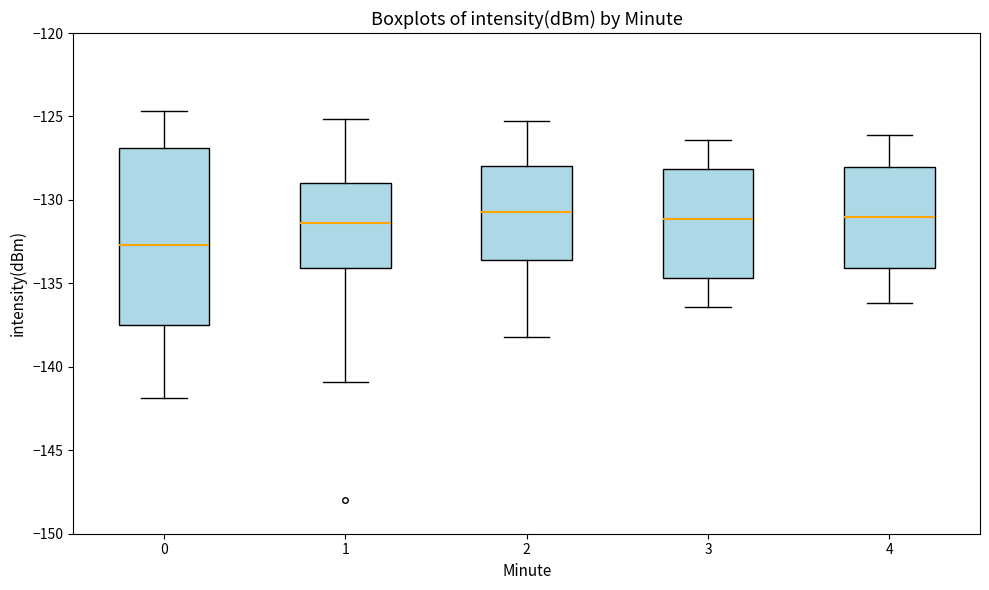

Where does the upper whisker of the box at x = 1 end on the y-axis? The values are not printed on the chart, so give them approximately, as read against the axis.

-125.0